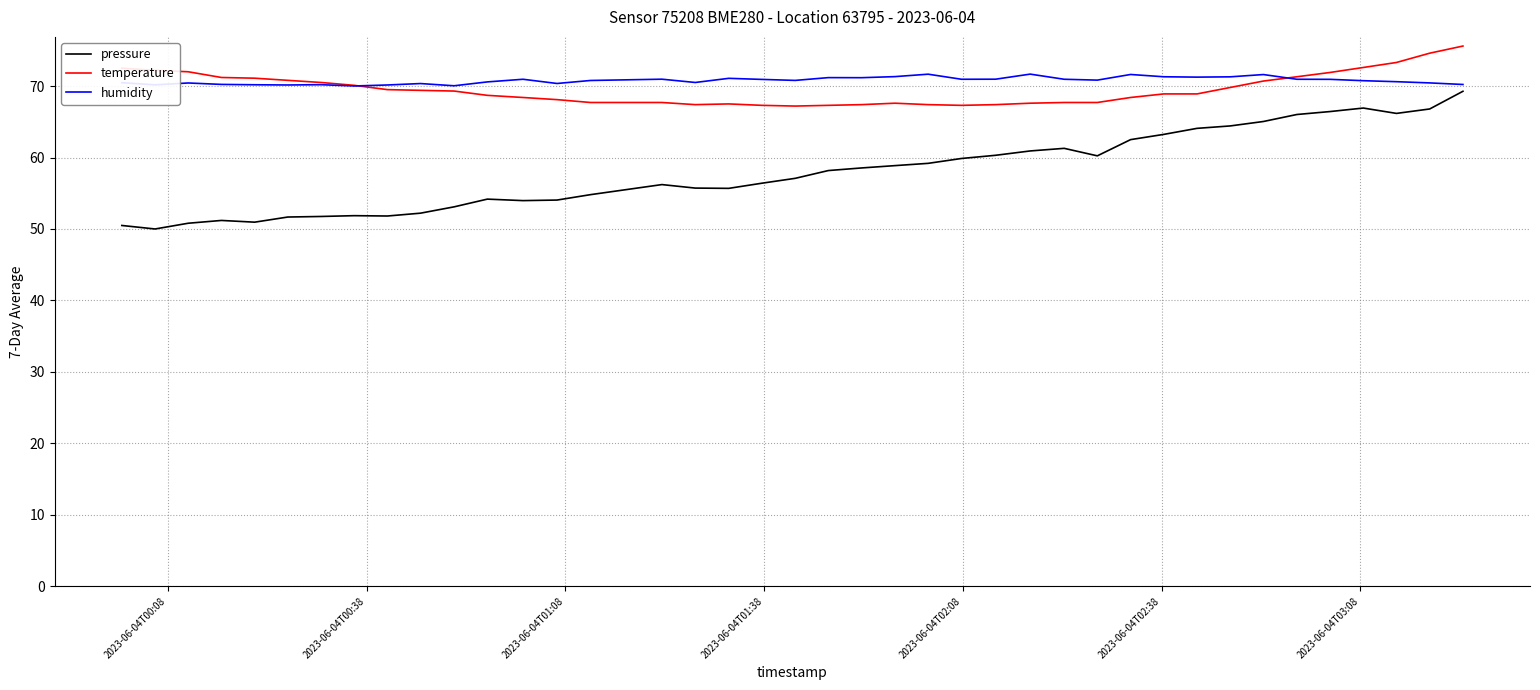

Which series has the widest spread of values?

pressure